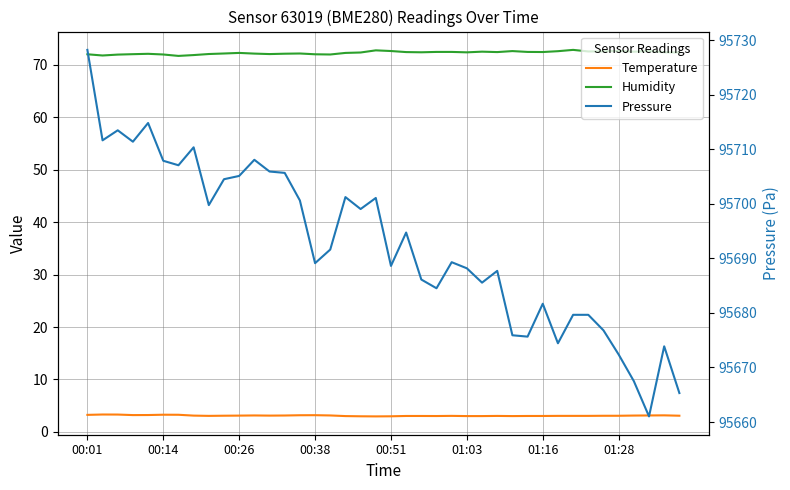

How many lines are shown in the chart?

3